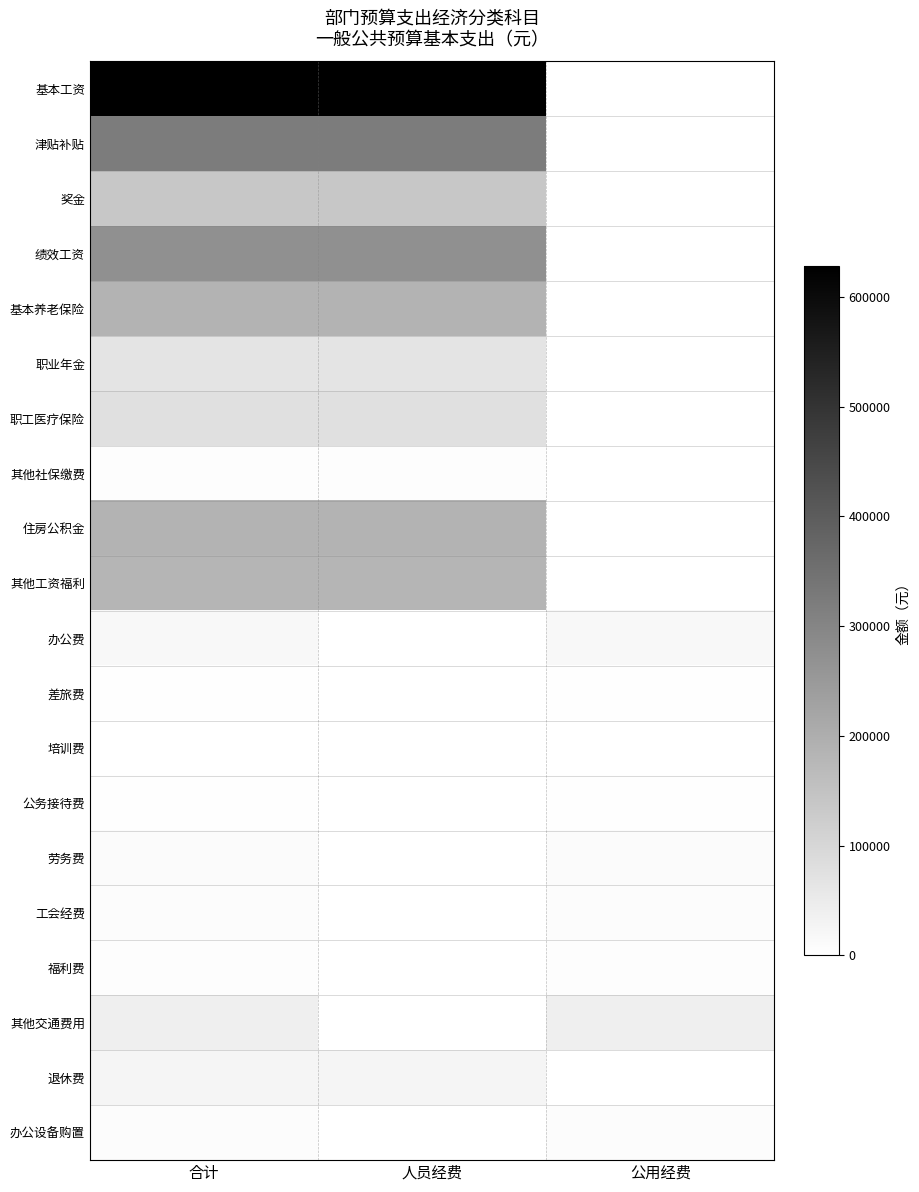

How many series are shown in this chart?

20